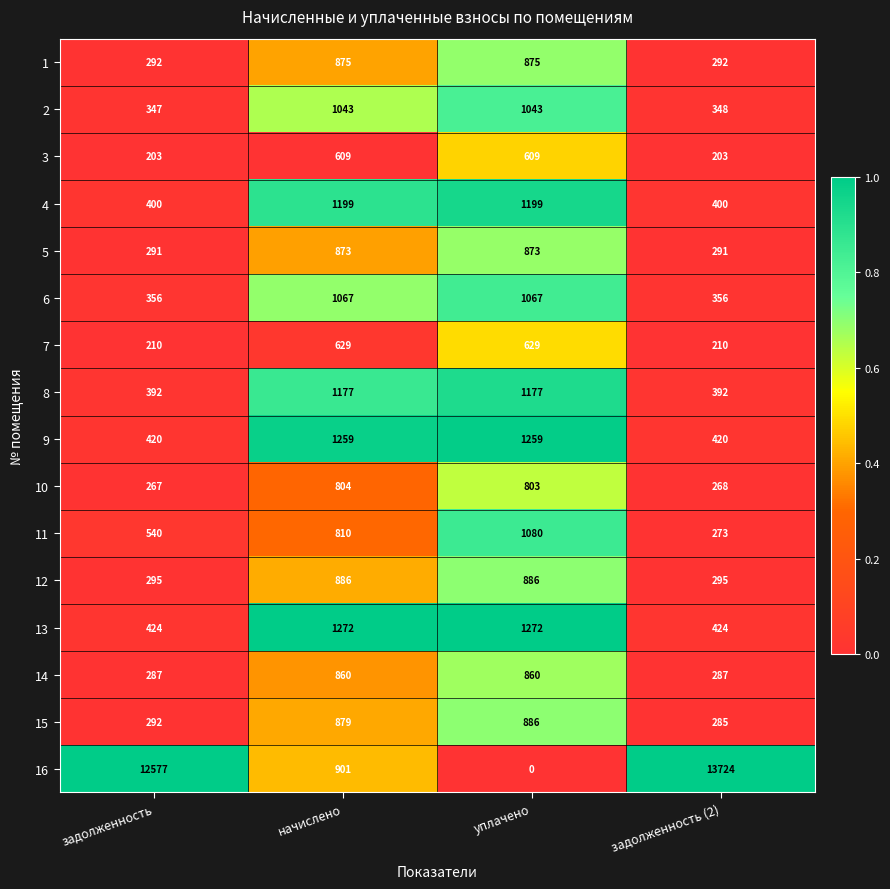

What is the spread (max minus min) of values at задолженность?

12374